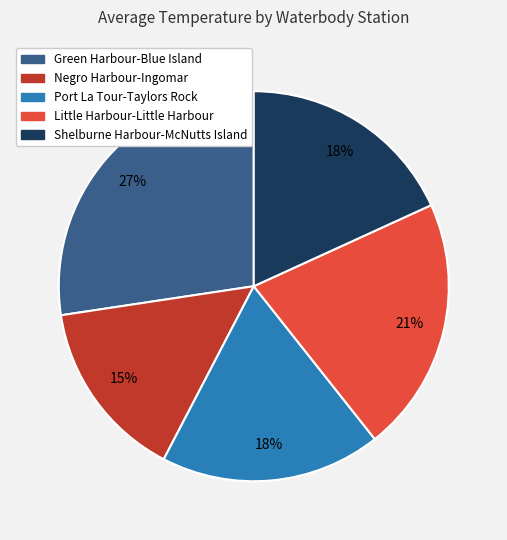

To the nearest percent, what is the difference between the largest and smallest slice percentages?

12%